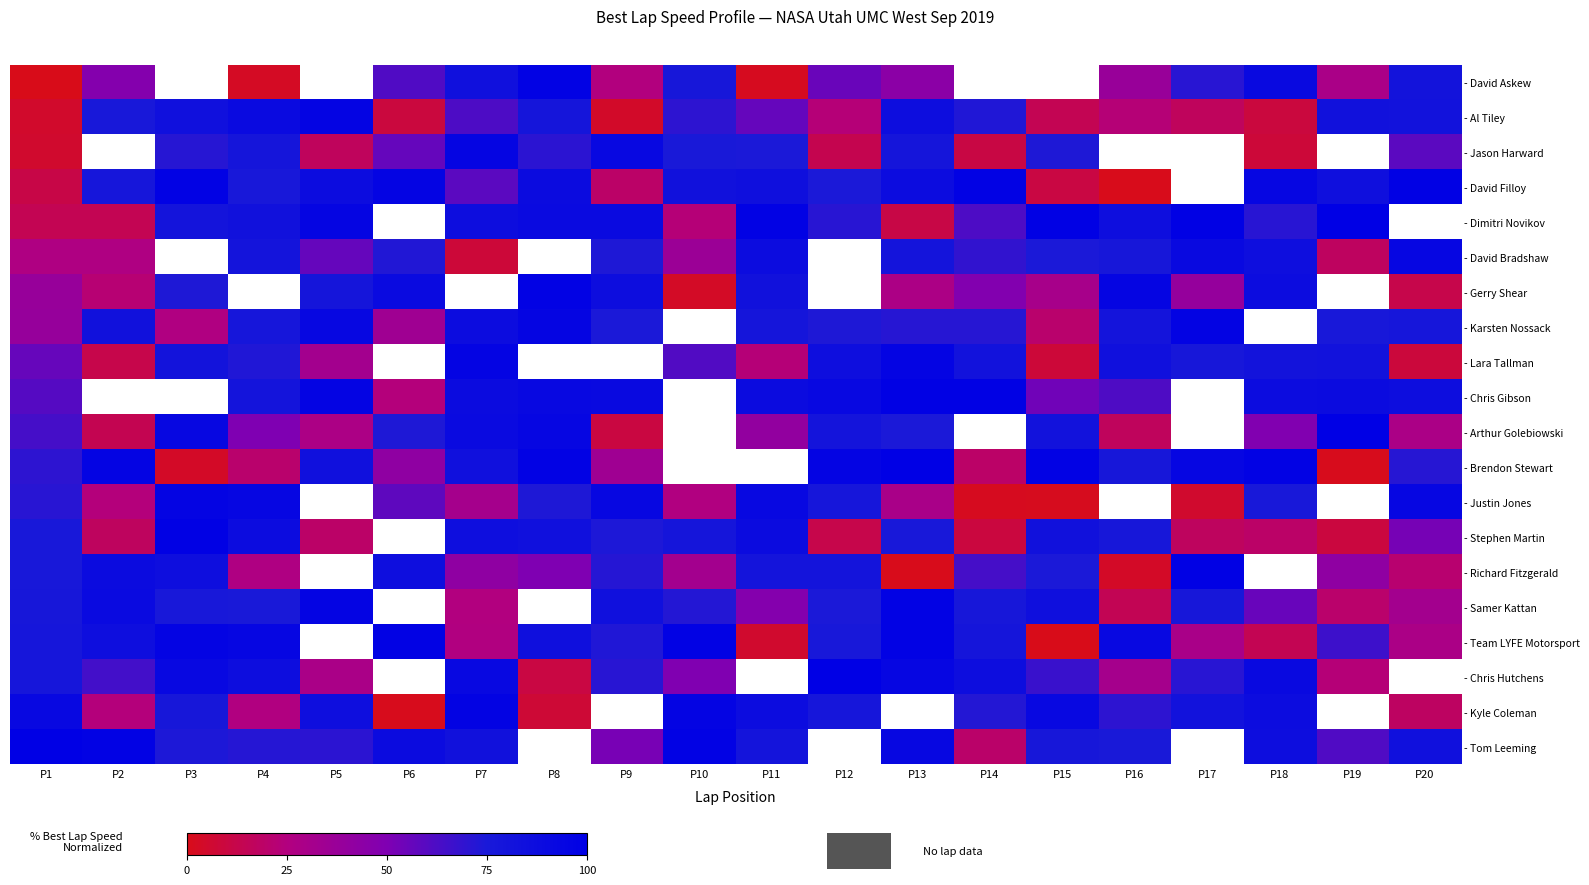

How many positive values does the - Chris Hutchens series have?

17